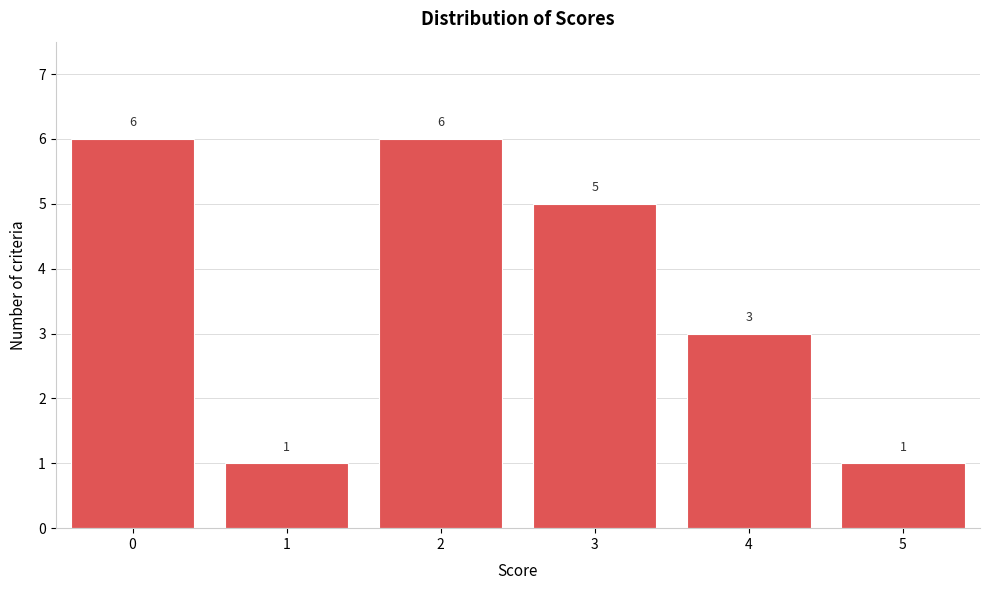

Reading left to right, extract all data points from this chart.

0=6	1=1	2=6	3=5	4=3	5=1